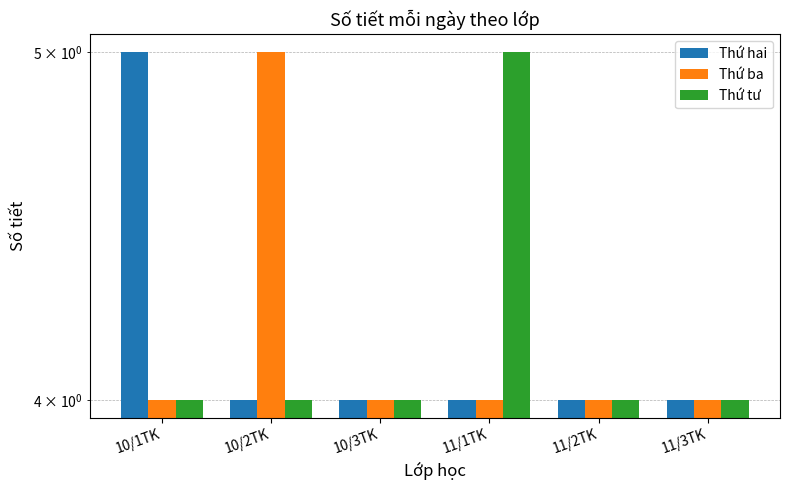

Count the number of data series in this chart.

3